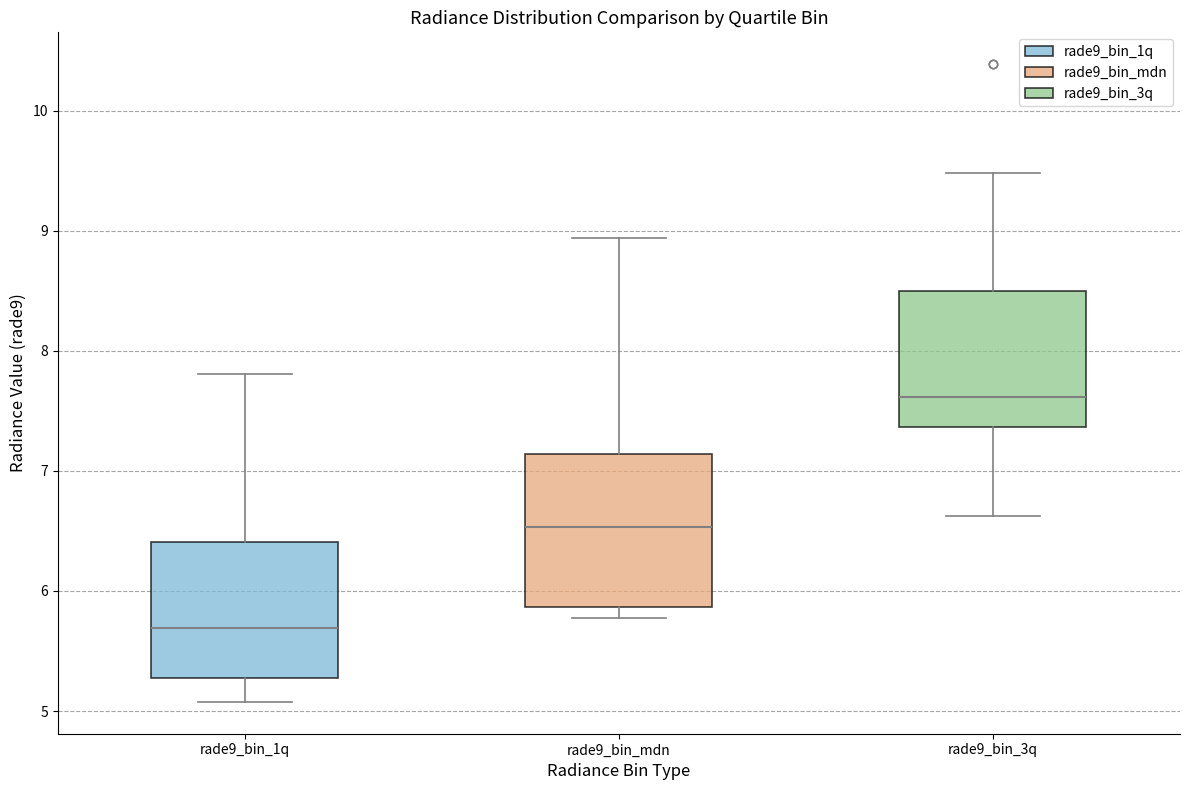

Comparing the boxes themselves (not the whiskers), which one is the tallest?

rade9_bin_mdn